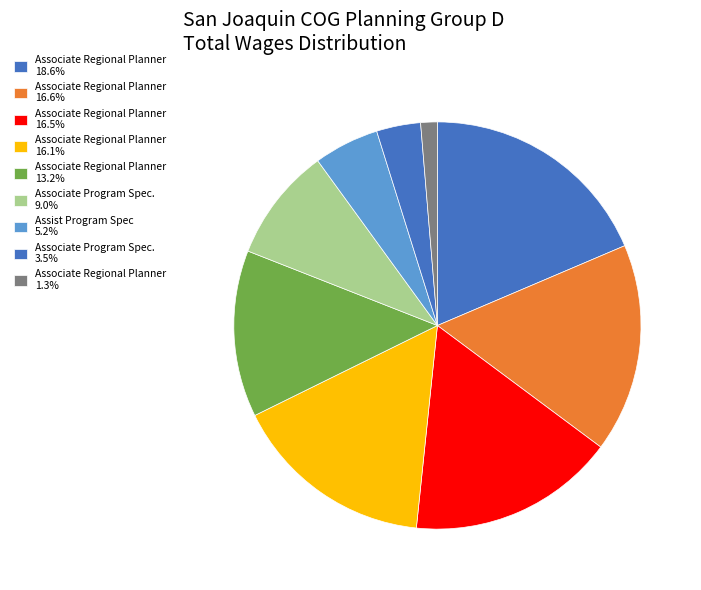

Count the number of slices in the pie.

9